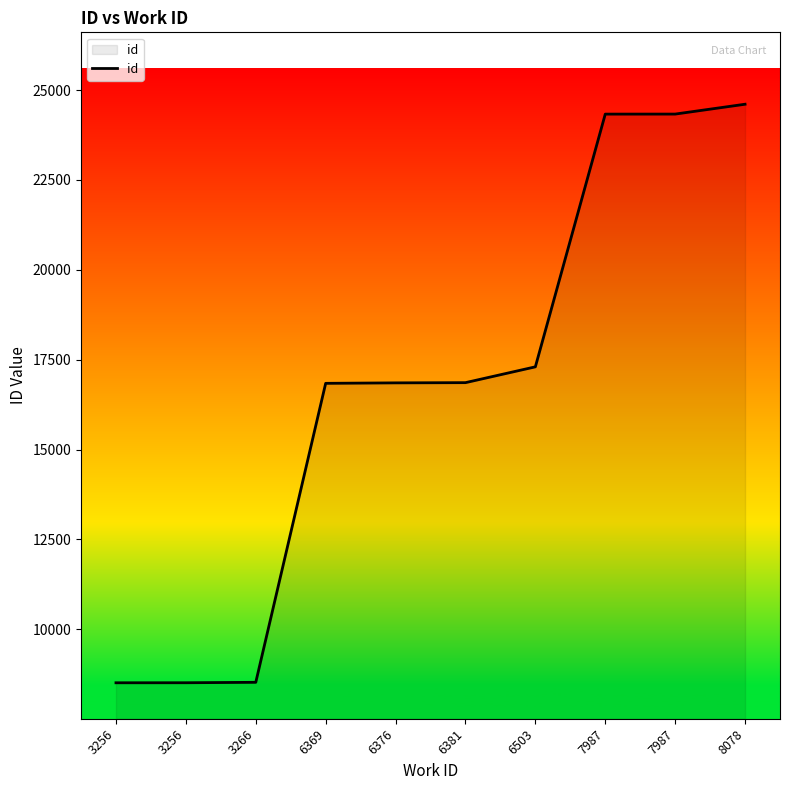

How many lines are shown in the chart?

1